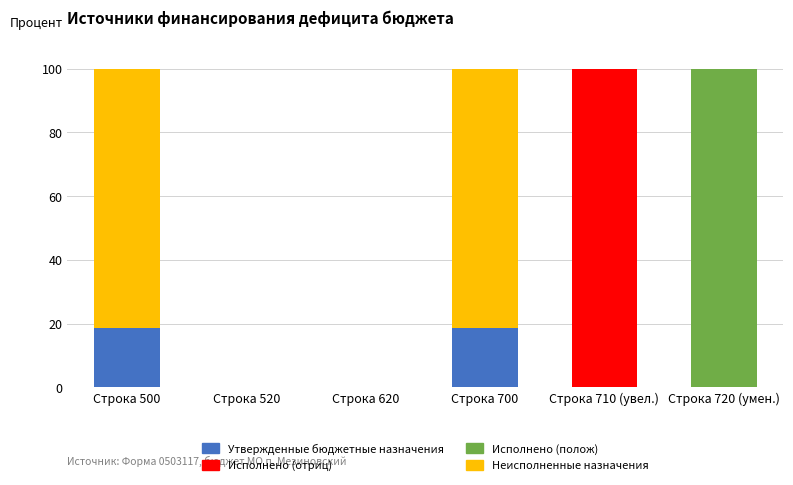

What is the total value across all series at Строка 720 (умен.)?

100.0